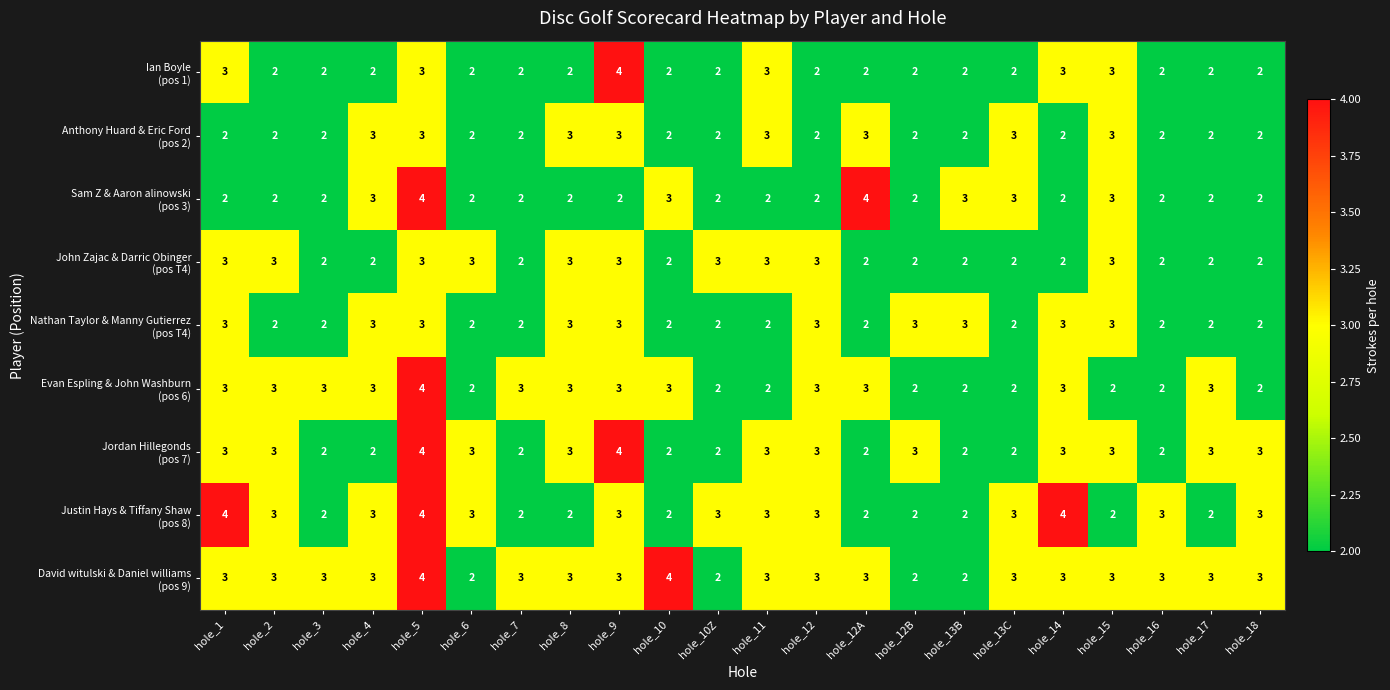

What is the greatest value displayed?

4